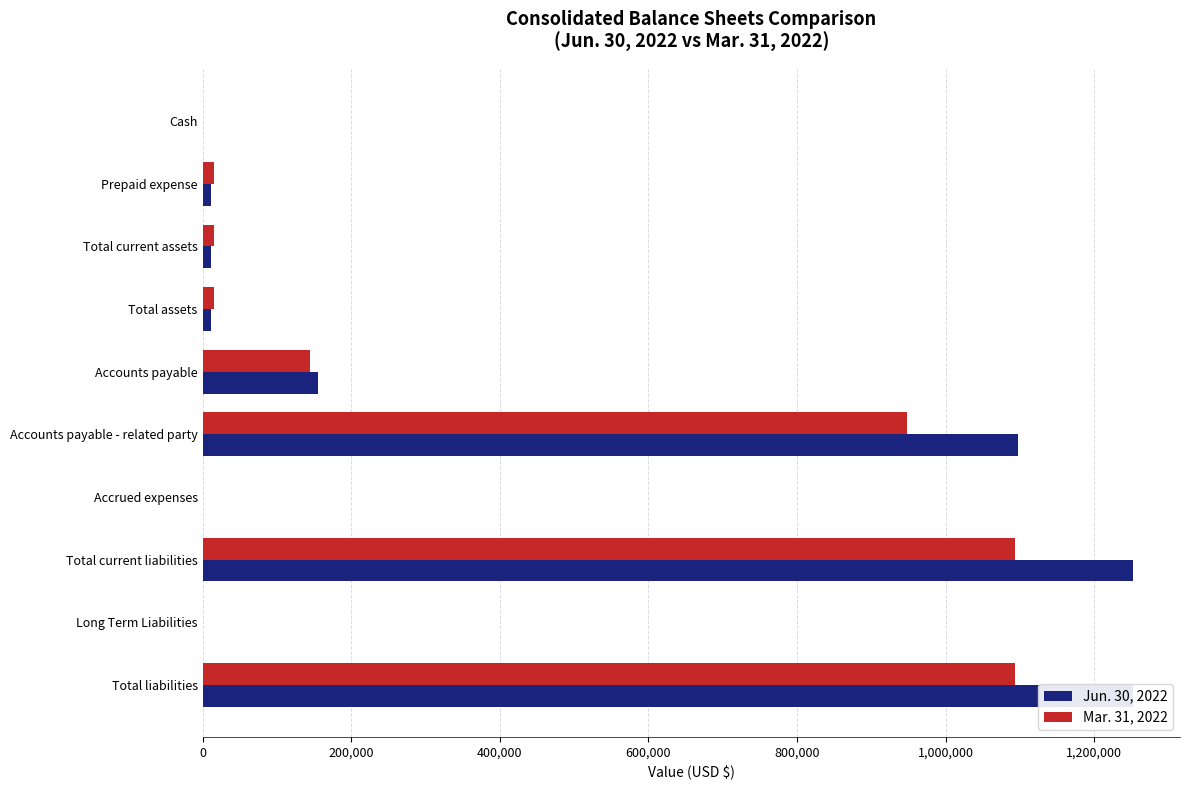

Which series has the largest total across all categories?

Jun. 30, 2022